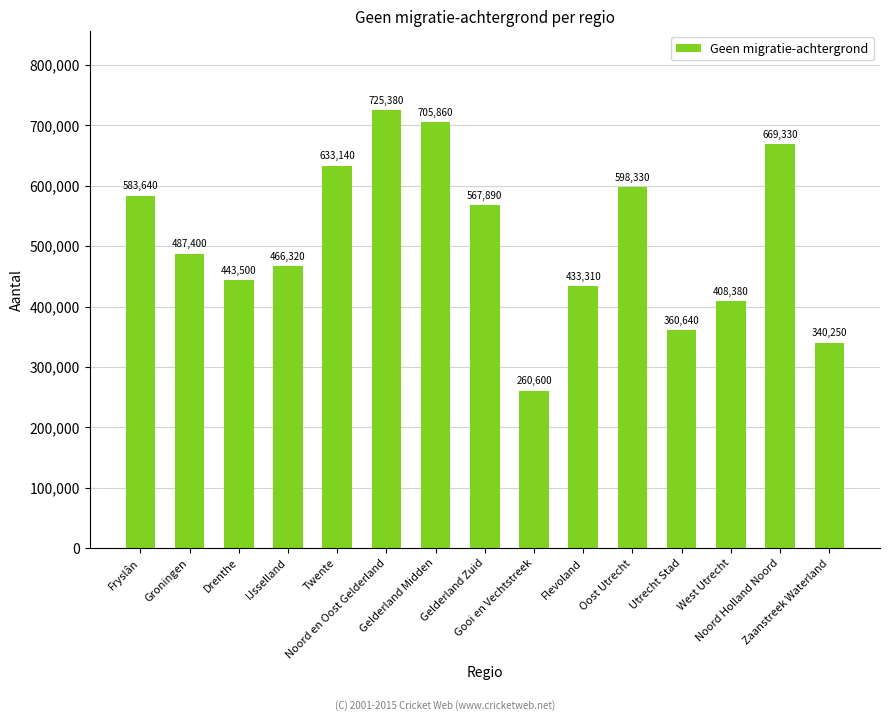

What is the approximate value at Gooi en Vechtstreek, to the nearest 50?

260600